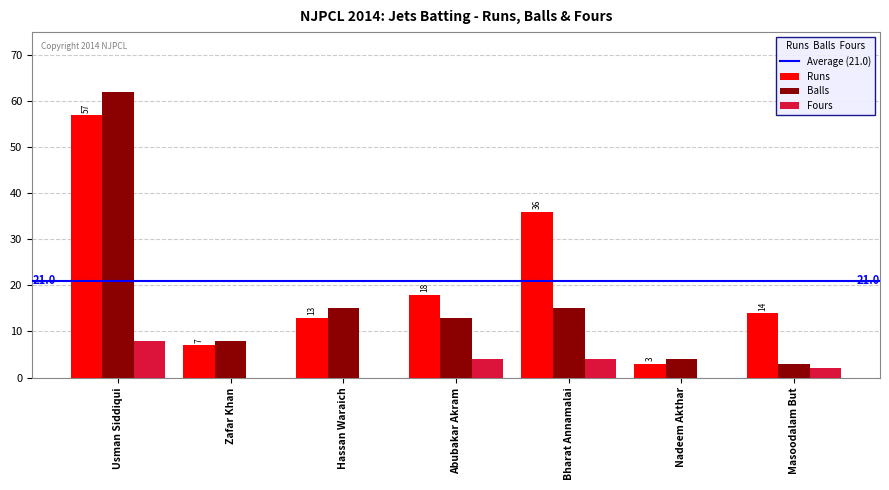

Reading left to right, transcribe all the data shown in this chart.

Runs: Usman Siddiqui=57	Zafar Khan=7	Hassan Waraich=13	Abubakar Akram=18	Bharat Annamalai=36	Nadeem Akthar=3	Masoodalam But=14
Balls: Usman Siddiqui=62	Zafar Khan=8	Hassan Waraich=15	Abubakar Akram=13	Bharat Annamalai=15	Nadeem Akthar=4	Masoodalam But=3
Fours: Usman Siddiqui=8	Zafar Khan=0	Hassan Waraich=0	Abubakar Akram=4	Bharat Annamalai=4	Nadeem Akthar=0	Masoodalam But=2